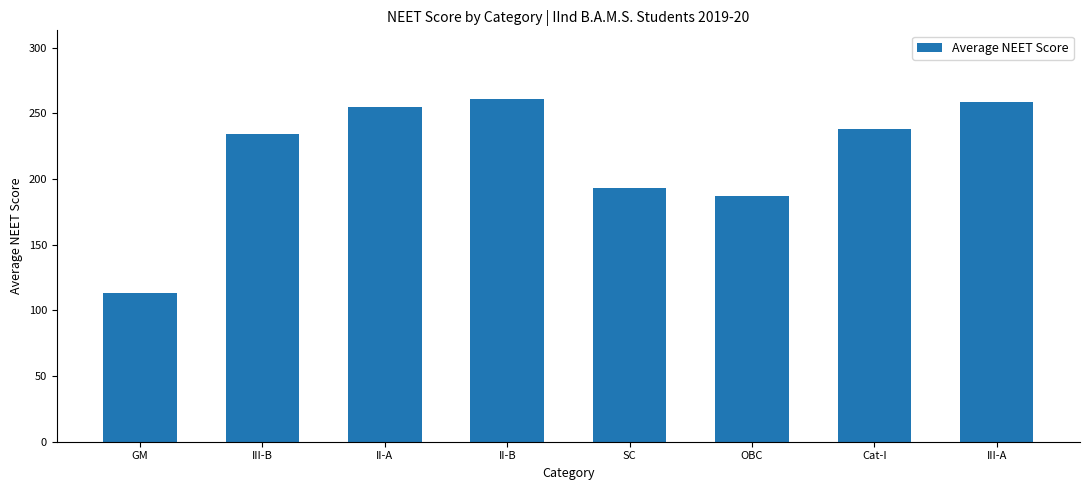

What is the value of the 3rd bar from the left?

255